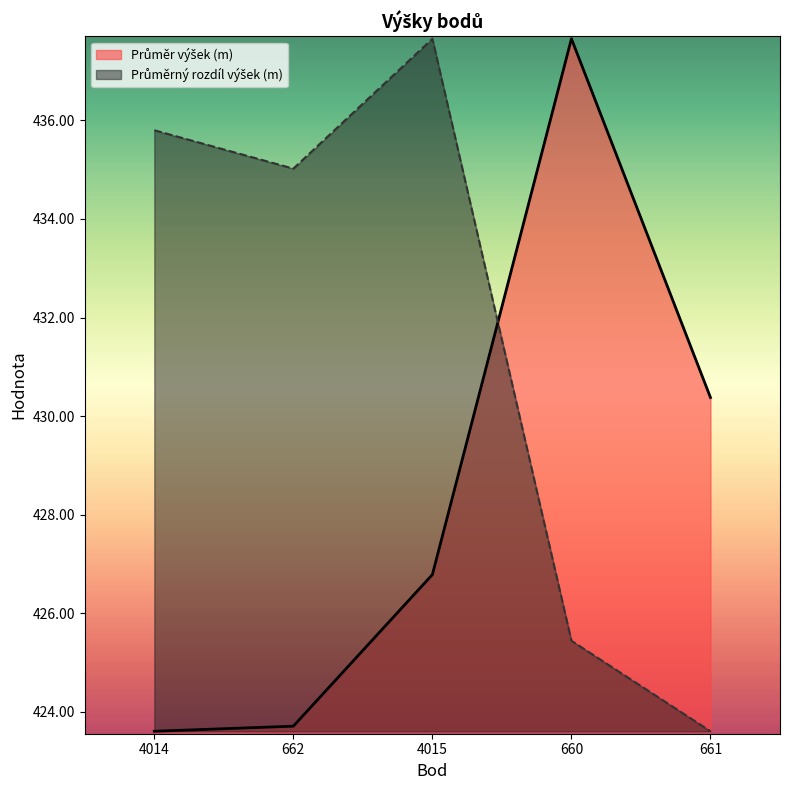

What is the difference between the highest and lowest values at 660?

12.2